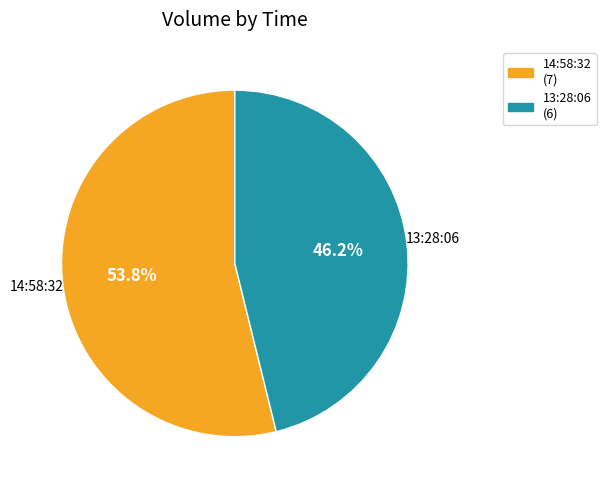

The 13:28:06 slice represents 46% of the pie. True or false?

True